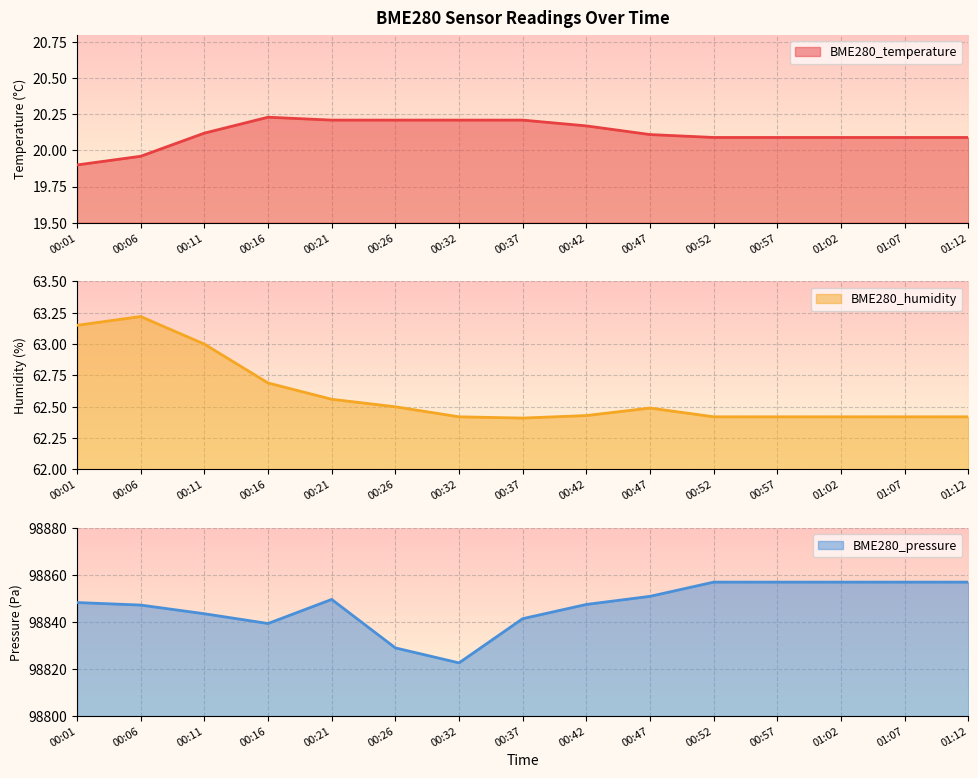

True or false: BME280_temperature and BME280_humidity intersect in this chart.

False